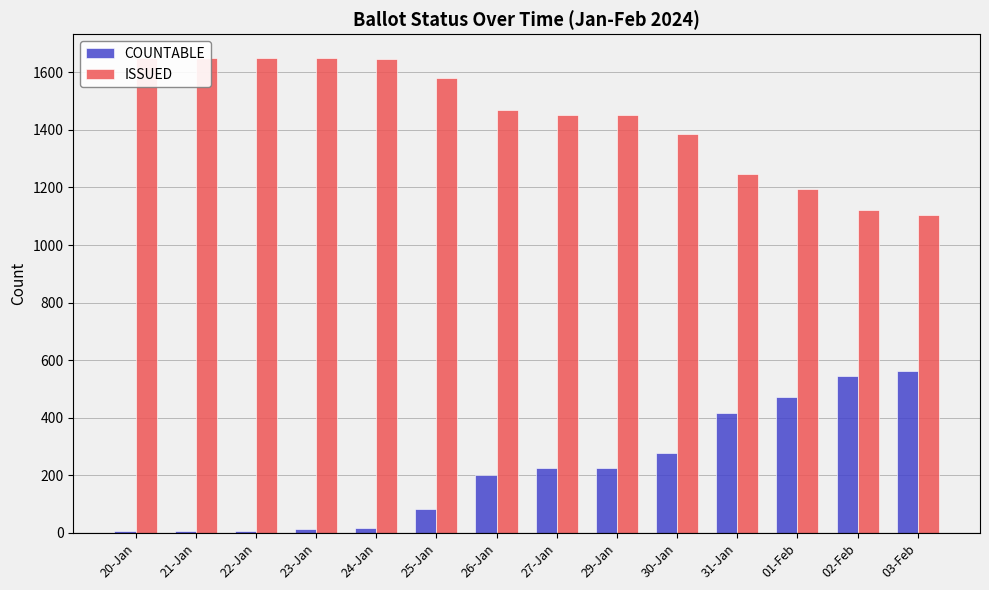

The ISSUED series shows 734 at 25-Jan. True or false?

False